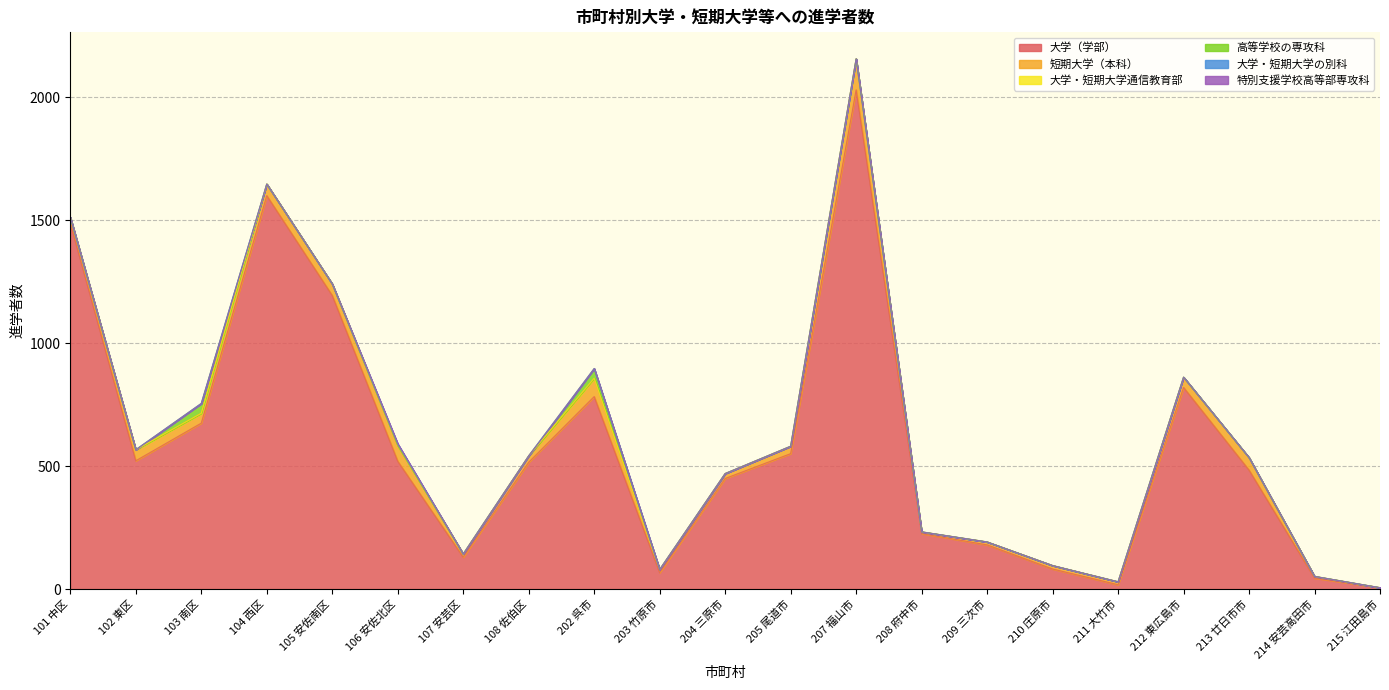

Rank the series by their maximum value, from highest to lowest.

大学（学部）, 短期大学（本科）, 高等学校の専攻科, 大学・短期大学の別科, 大学・短期大学通信教育部, 特別支援学校高等部専攻科